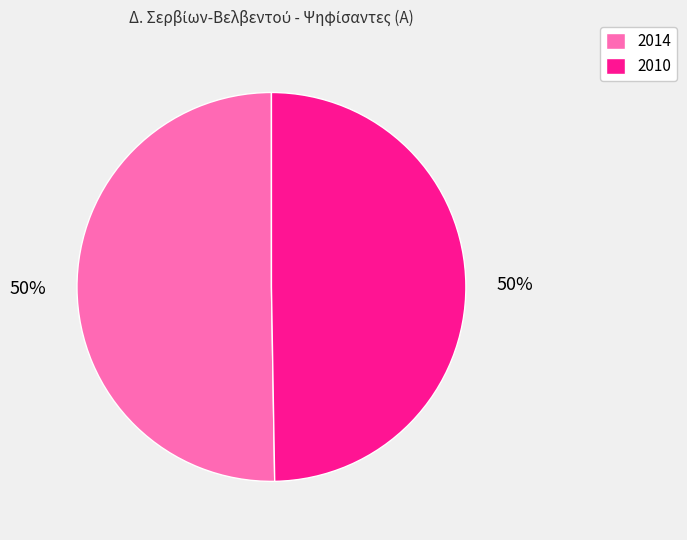

Which slice is the largest?

2014